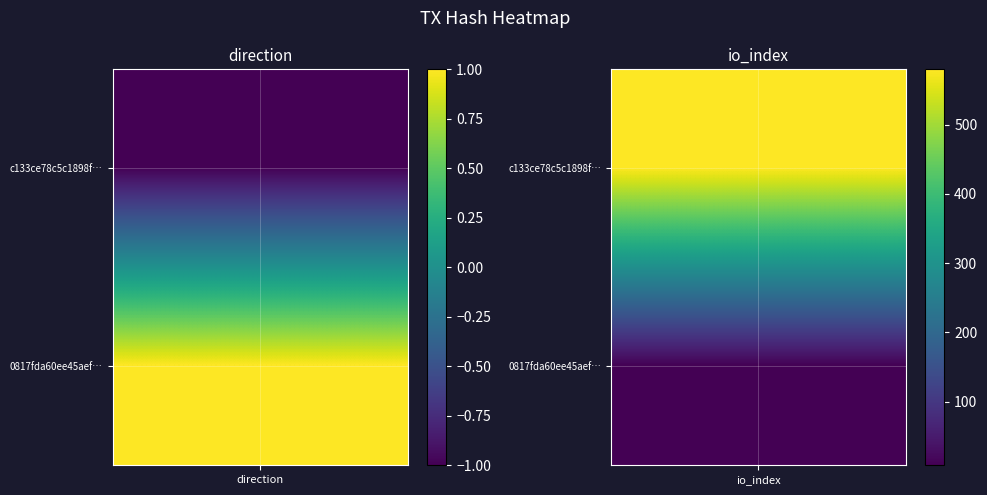

What is the approximate value of 0817fda60ee45aefcb7d4abd5c472a0d48974a3 at -1?

1